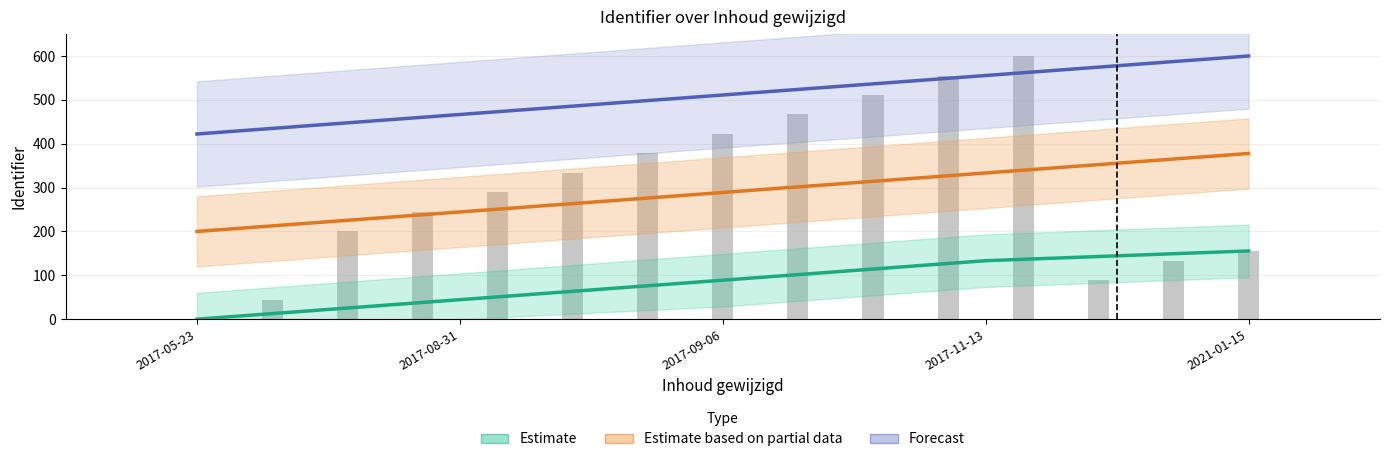

True or false: Forecast has a value of 842.2 at 2021-01-15.

False